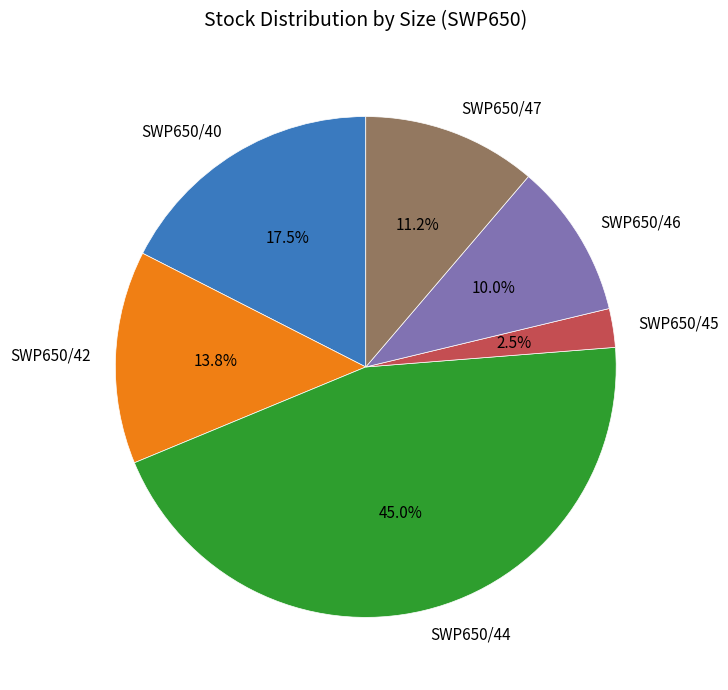

Is there a majority slice in this chart?

No